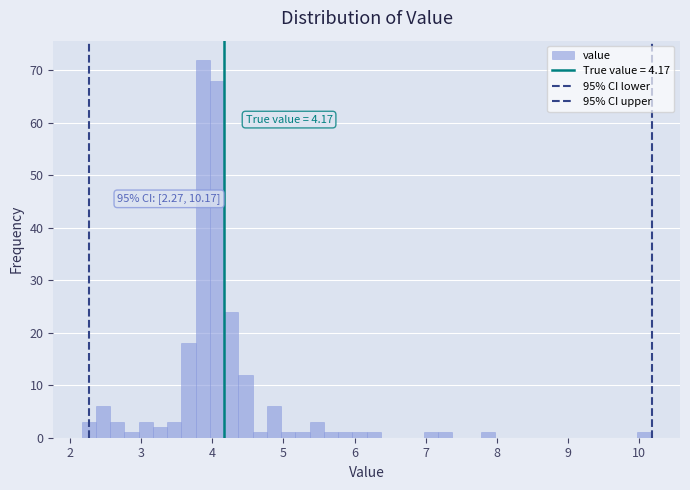

Around what value on the x-axis is the tallest bar? Give the approximate position of its centre, as read against the axis.

3.9